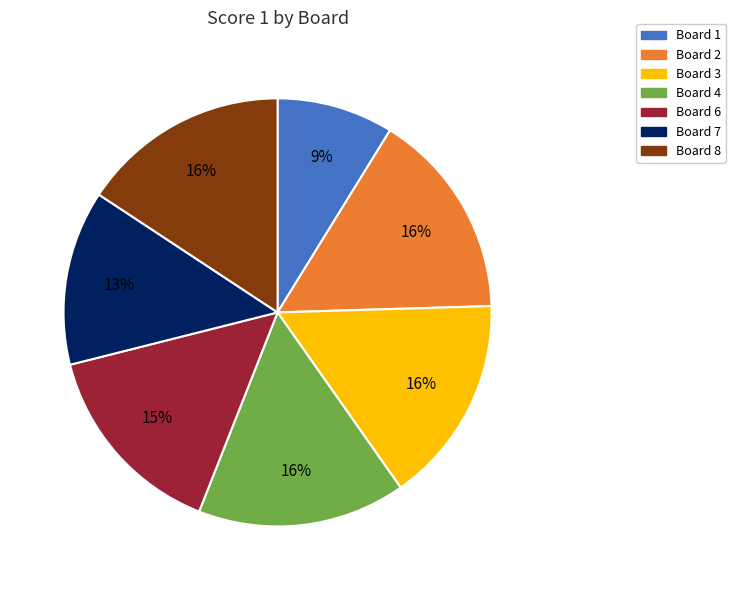

What is the ratio of the value at Board 4 to the value at Board 3?

1.0